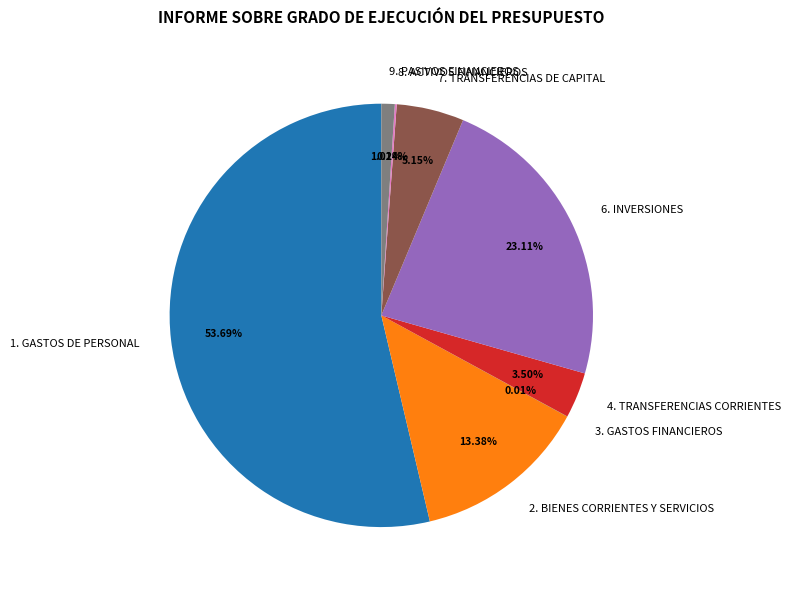

Which slice represents more than half of the pie?

1. GASTOS DE PERSONAL